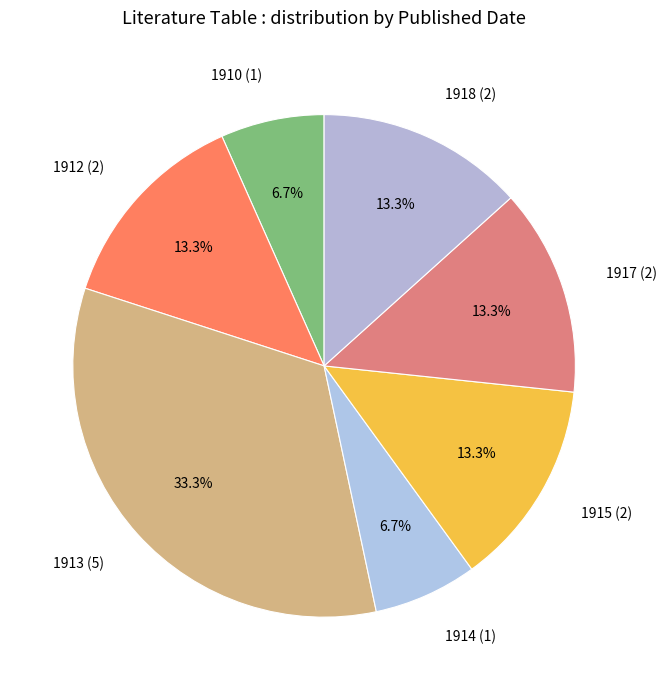

What is the ratio of the value at 1913 (5) to the value at 1917 (2)?

2.5